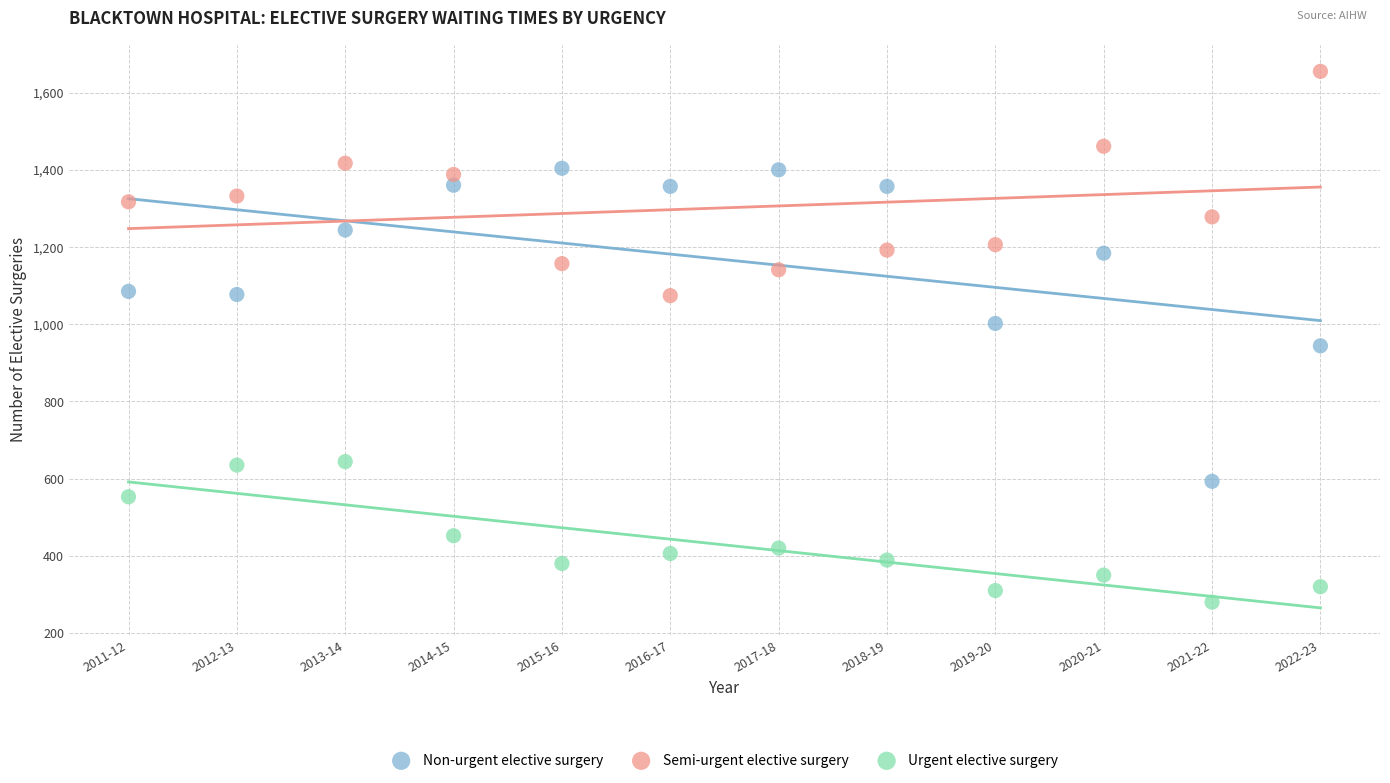

Across all data points, what is the range of Y values (max minus min)?

1375